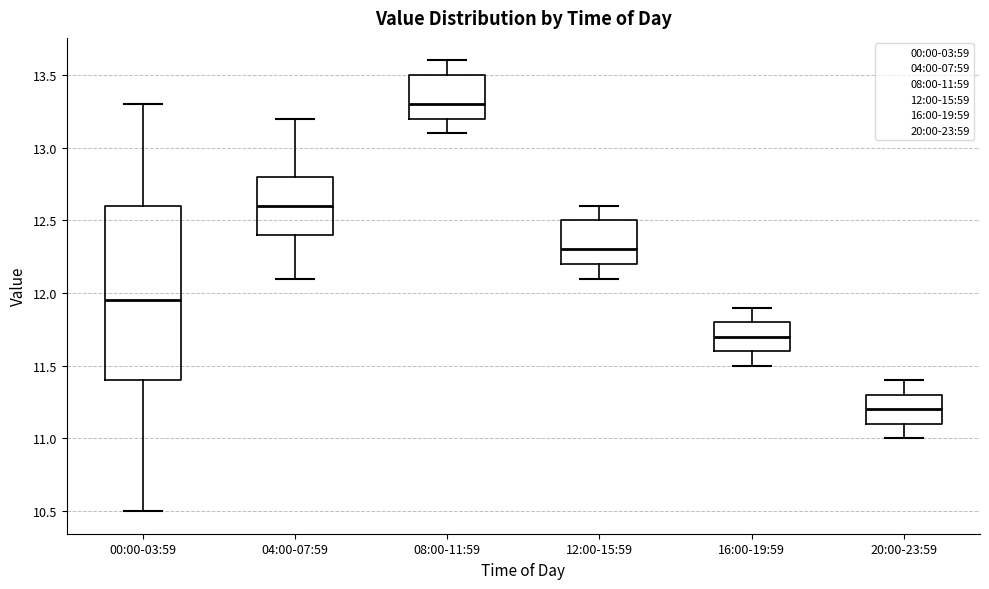

Which box's median line is the highest?

08:00-11:59